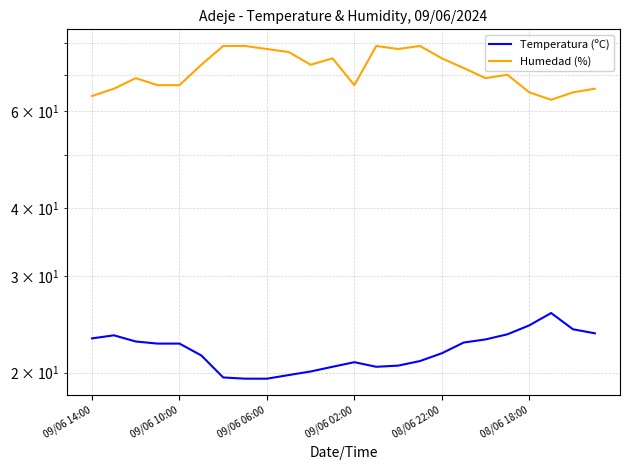

The value of Humedad (%) at 15 is 79.0. True or false?

True